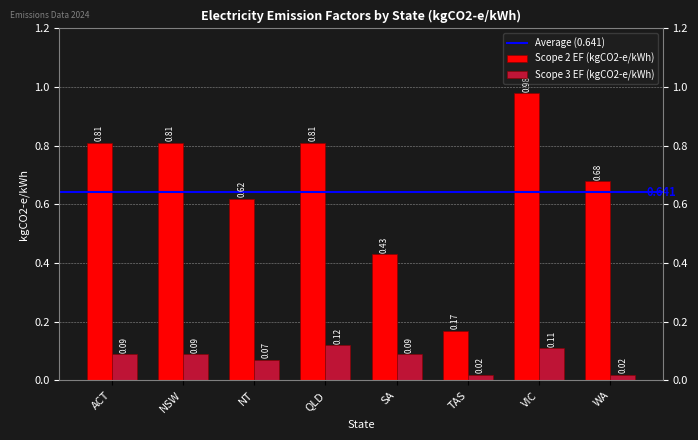

Between NT and VIC, which is larger?

VIC